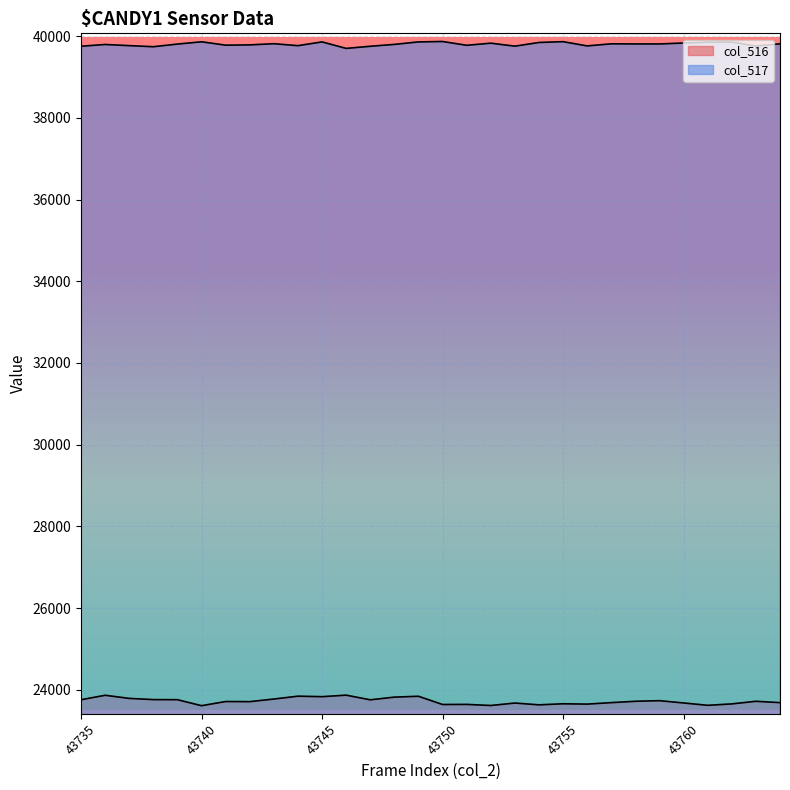

Which category has the lowest value in the col_516 series?

43740